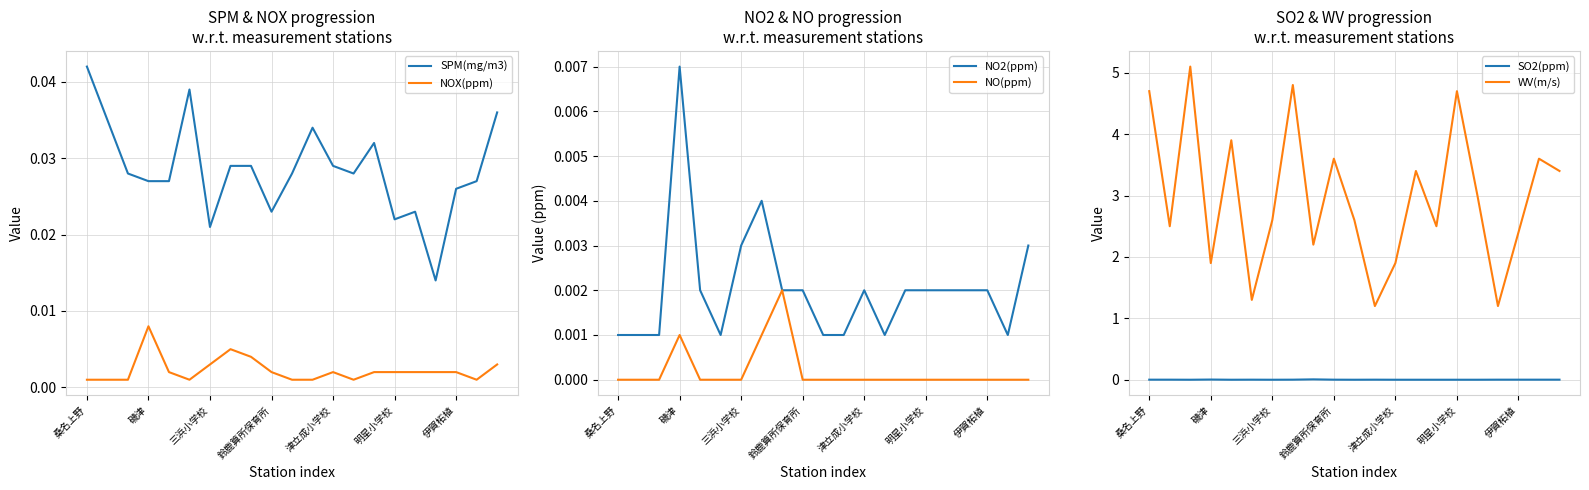

Reading left to right, extract all data points from this chart.

SPM(mg/m3): 0.0	0.0	0.0	0.0	0.0	0.0	0.0	0.0	0.0	0.0	0.0	0.0	0.0	0.0	0.0	0.0	0.0	0.0	0.0	0.0	0.0
NOX(ppm): 0.0	0.0	0.0	0.0	0.0	0.0	0.0	0.0	0.0	0.0	0.0	0.0	0.0	0.0	0.0	0.0	0.0	0.0	0.0	0.0	0.0
NO2(ppm): 0.0	0.0	0.0	0.0	0.0	0.0	0.0	0.0	0.0	0.0	0.0	0.0	0.0	0.0	0.0	0.0	0.0	0.0	0.0	0.0	0.0
NO(ppm): 0.0	0.0	0.0	0.0	0.0	0.0	0.0	0.0	0.0	0.0	0.0	0.0	0.0	0.0	0.0	0.0	0.0	0.0	0.0	0.0	0.0
SO2(ppm): 0.0	0.0	0.0	0.0	0.0	0.0	0.0	0.0	0.0	0.0	0.0	0.0	0.0	0.0	0.0	0.0	0.0	0.0	0.0	0.0	0.0
WV(m/s): 4.7	2.5	5.1	1.9	3.9	1.3	2.6	4.8	2.2	3.6	2.6	1.2	1.9	3.4	2.5	4.7	3.0	1.2	2.4	3.6	3.4